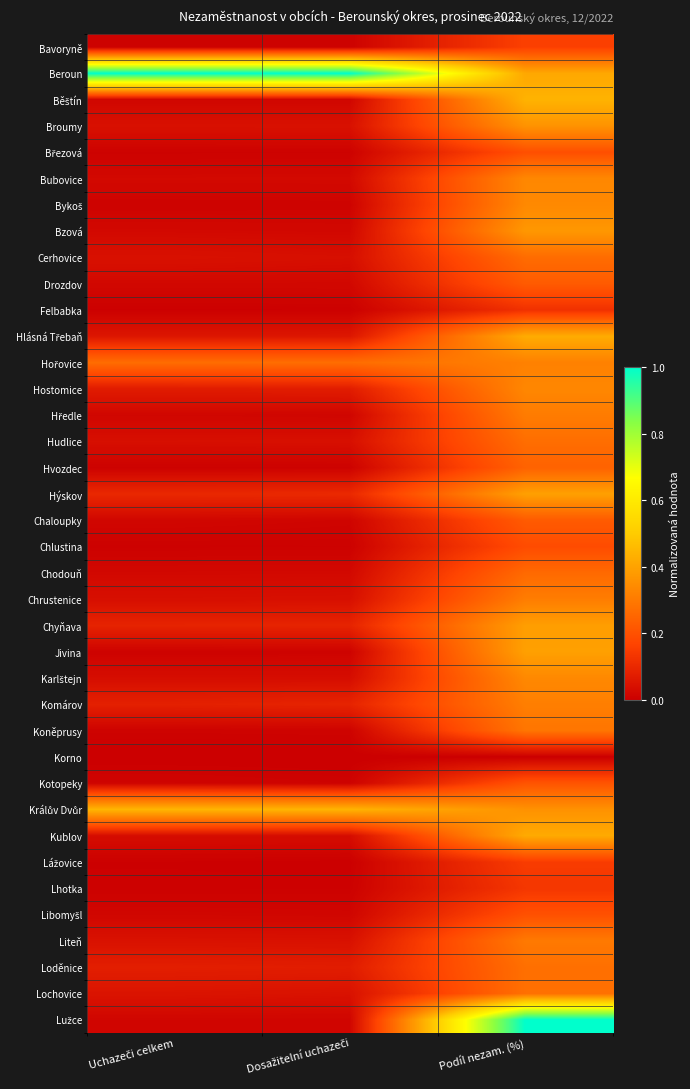

List the series in order of their peak value, lowest first.

Korno, Felbabka, Lhotka, Lážovice, Bavoryně, Chlustina, Březová, Libomyšl, Kotopeky, Chaloupky, Drozdov, Hvozdec, Chodouň, Cerhovice, Hudlice, Loděnice, Lochovice, Koněprusy, Liteň, Hředle, Chrustenice, Komárov, Hořovice, Hostomice, Bubovice, Bykoš, Karlštejn, Broumy, Bzová, Chyňava, Jivina, Hýskov, Kublov, Hlásná Třebaň, Běštín, Králův Dvůr, Beroun, Lužce